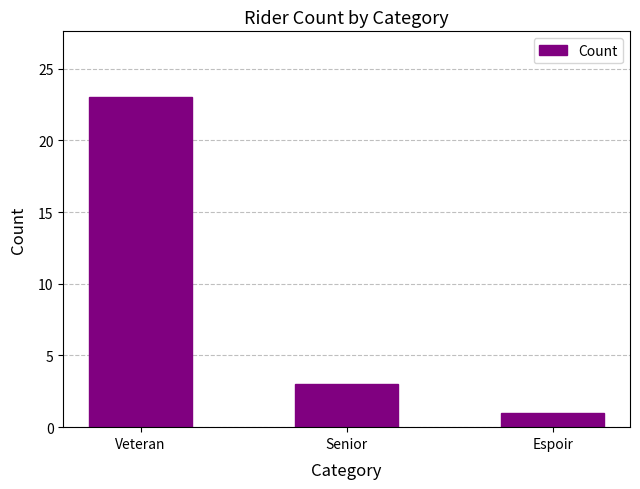

What is the sum of all values?

27